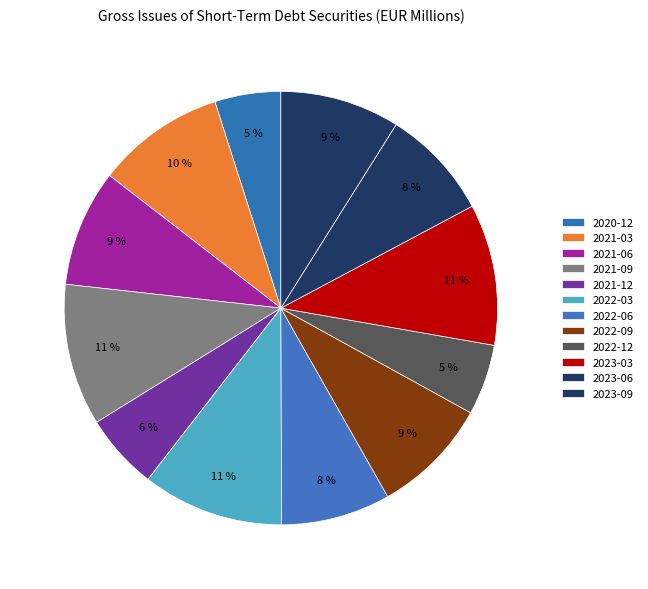

How many segments does this pie chart have?

12